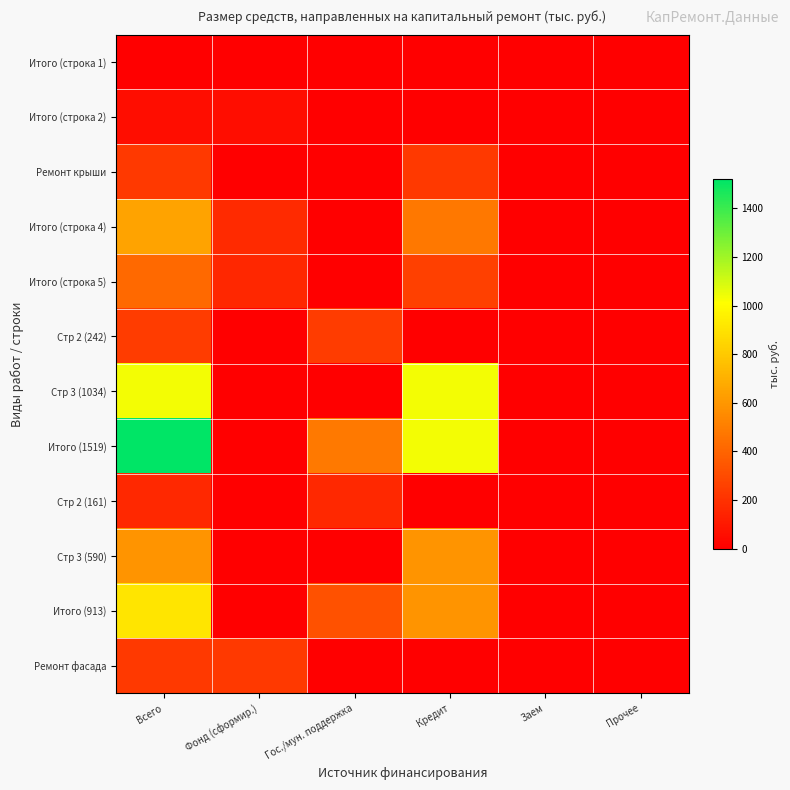

Which label corresponds to the smallest value in the chart?

Всего